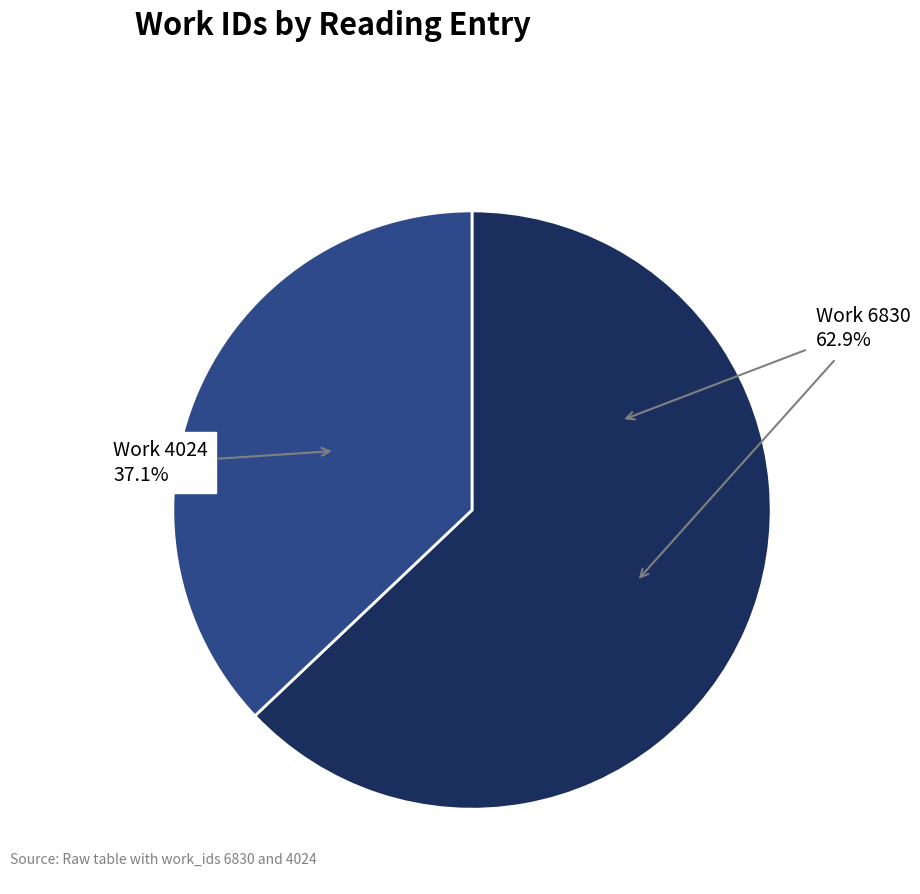

Combined, do Work 4024 and Work 6830 account for over 50%?

Yes